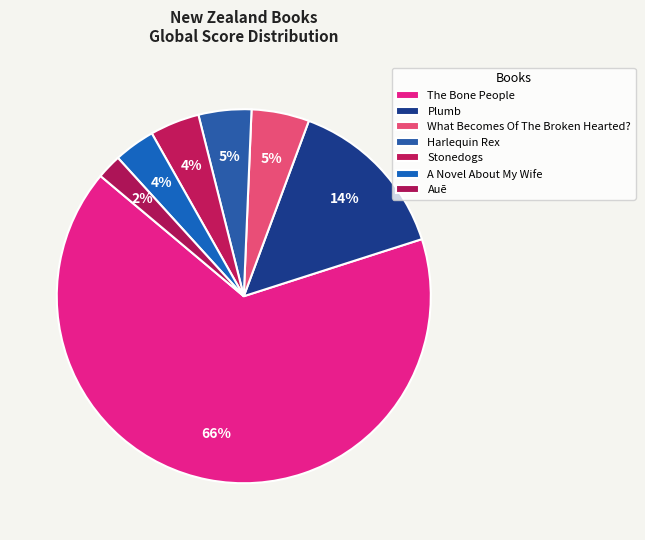

Is it true that Harlequin Rex is 5% of the pie?

True